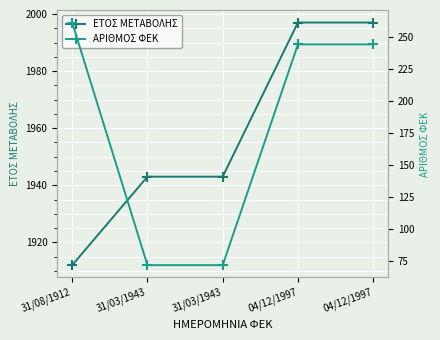

True or false: ΕΤΟΣ ΜΕΤΑΒΟΛΗΣ and ΑΡΙΘΜΟΣ ΦΕΚ intersect in this chart.

False